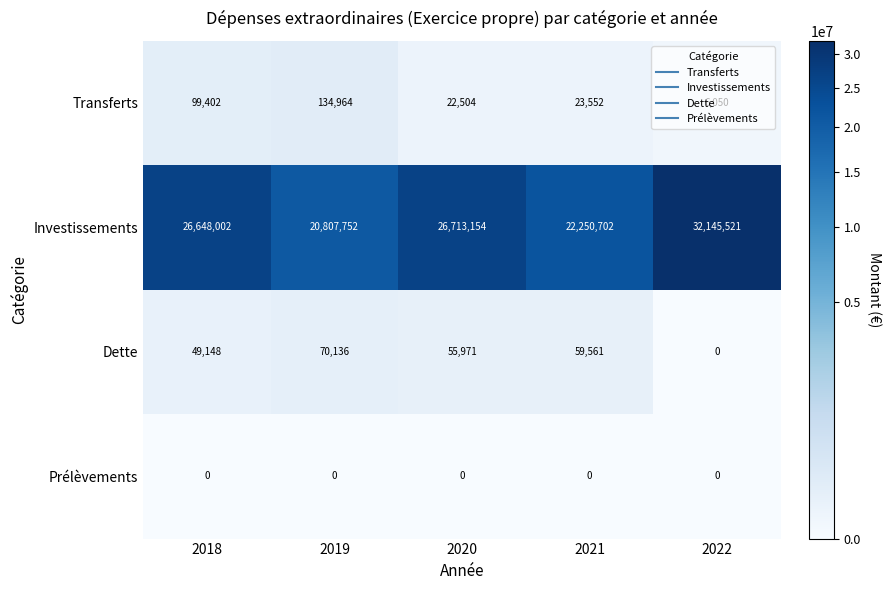

The Investissements series shows 26648002 at 2018. True or false?

True